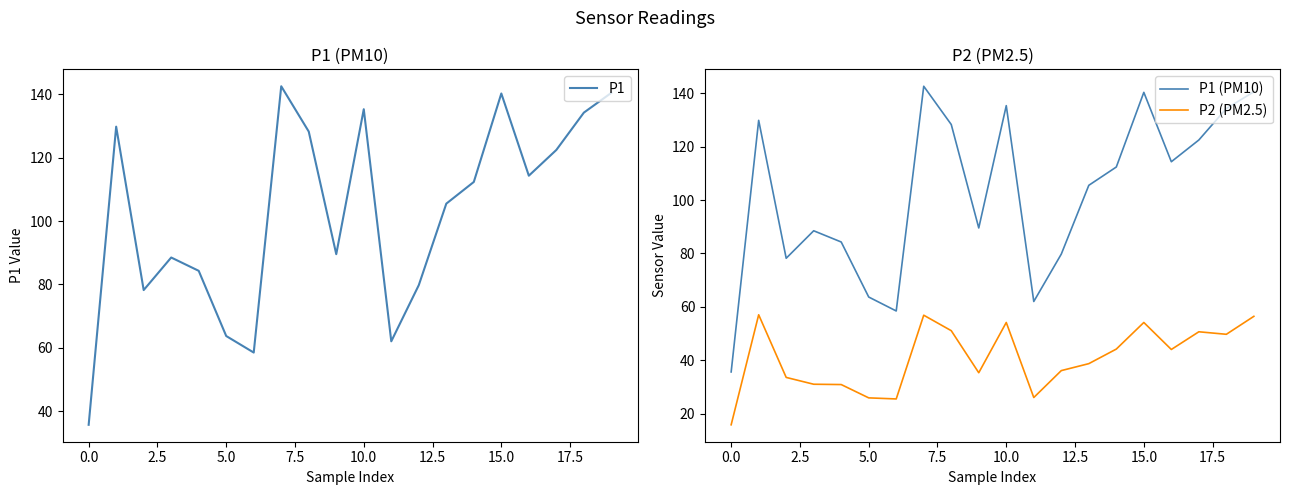

What are all the series names shown in the legend?

P1, P1 (PM10), P2 (PM2.5)